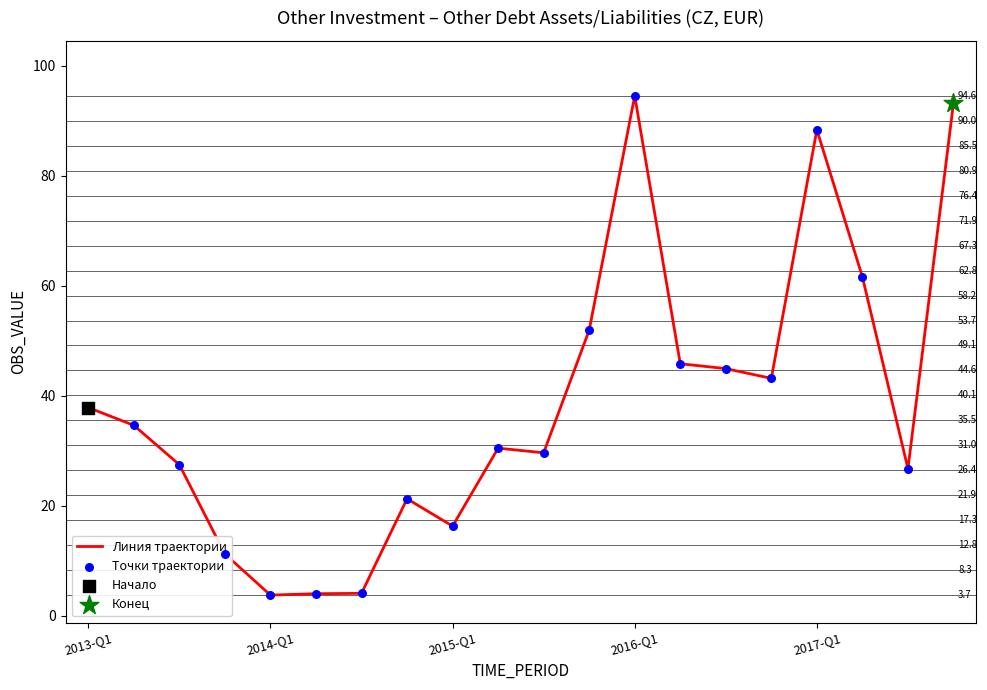

What is the minimum value shown in the chart?

3.7